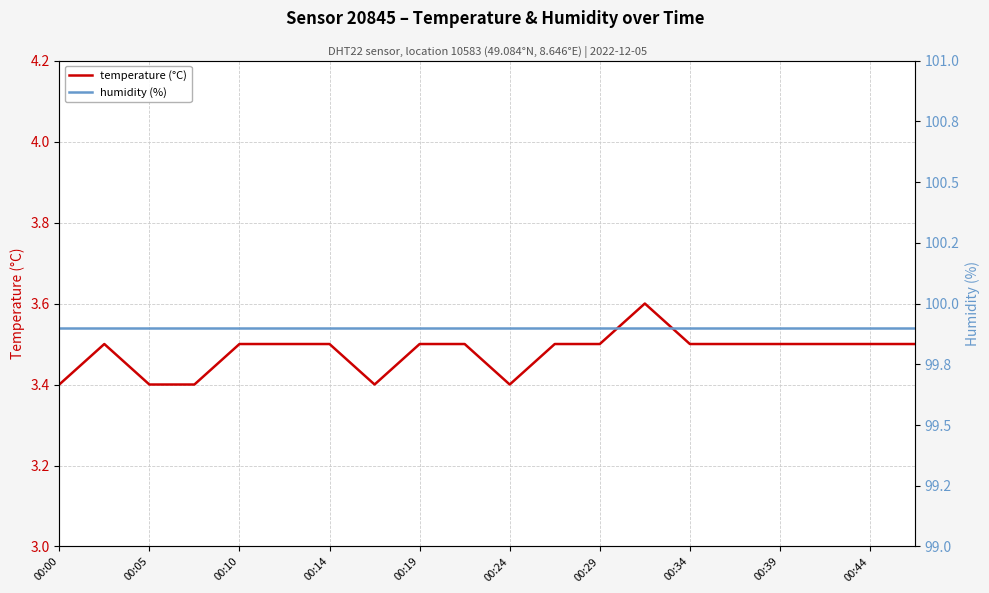

Is it true that temperature (°C) equals 3.5 at 00:29?

True